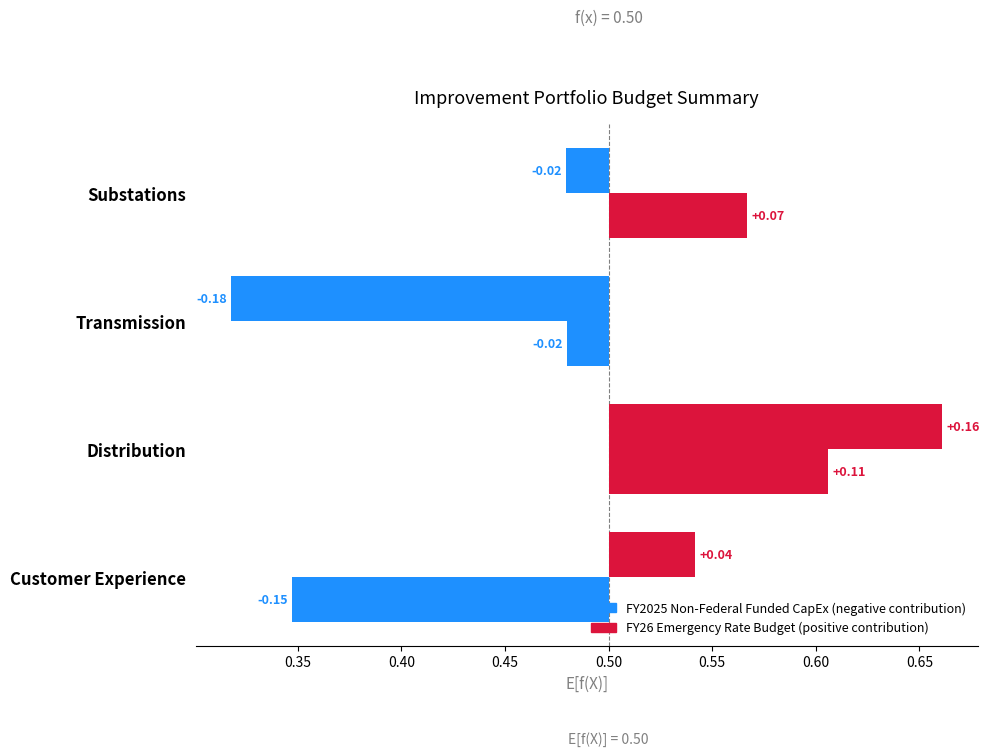

What is the spread (max minus min) of values at Transmission?

0.2